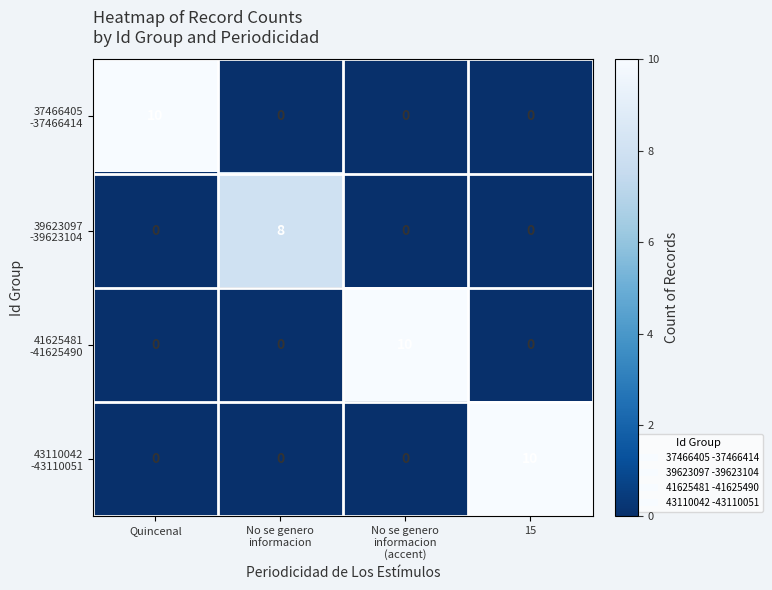

What is the spread (max minus min) of values at No se genero
informacion?

8